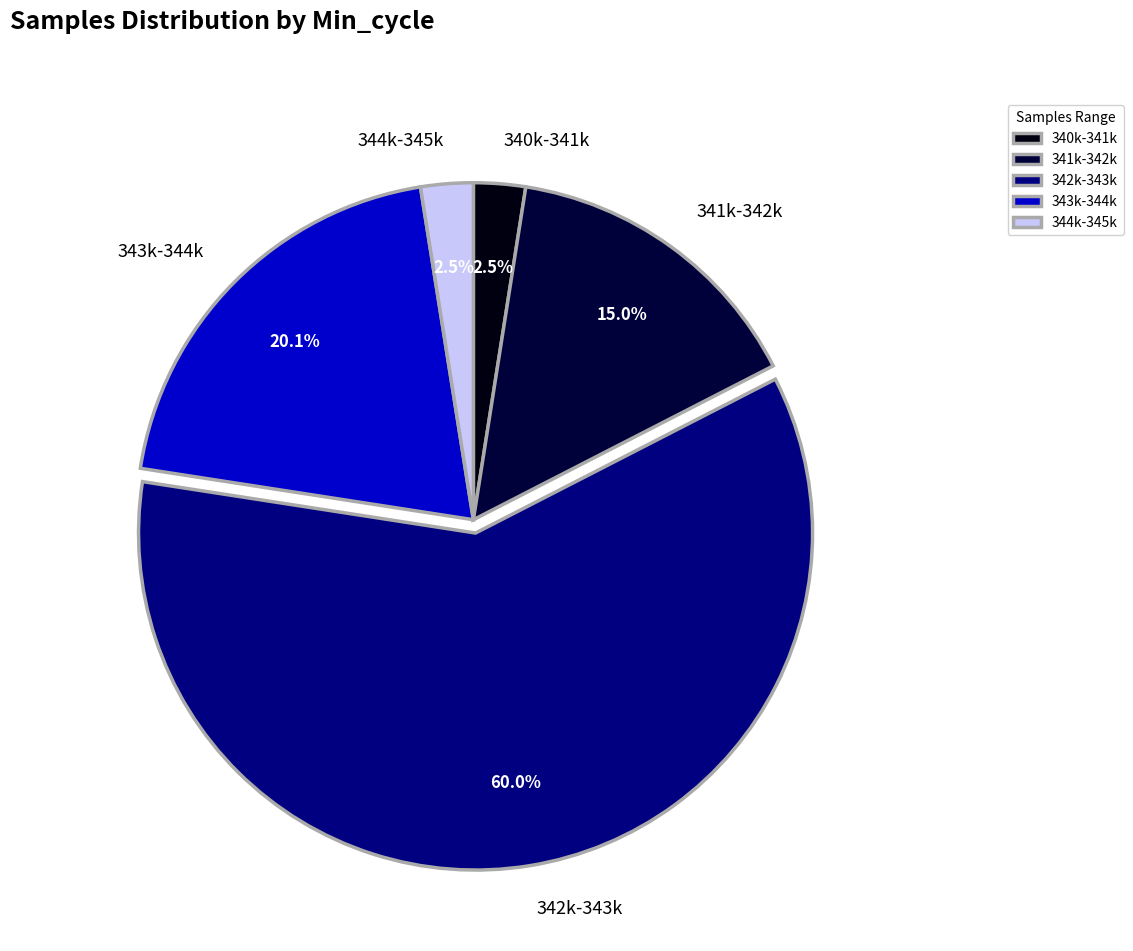

Between 344k-345k and 341k-342k, which is larger?

341k-342k